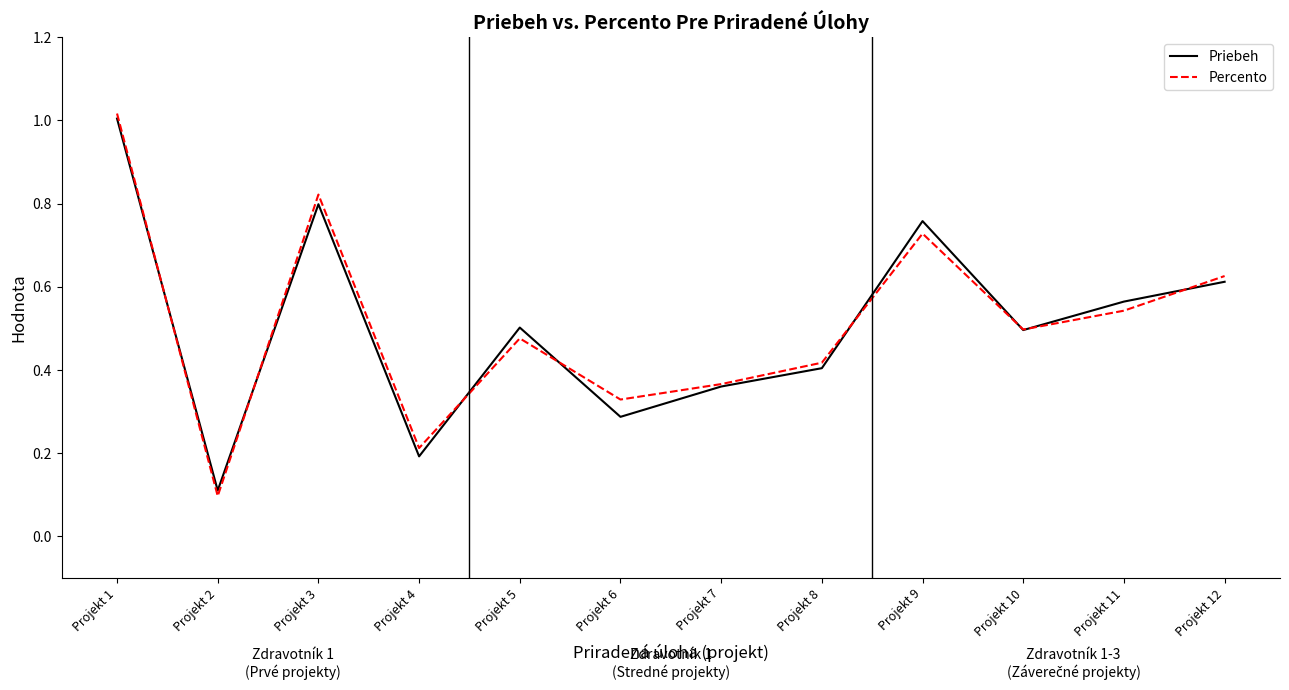

At Projekt 12, list the series in order from largest to smallest.

Percento, Priebeh